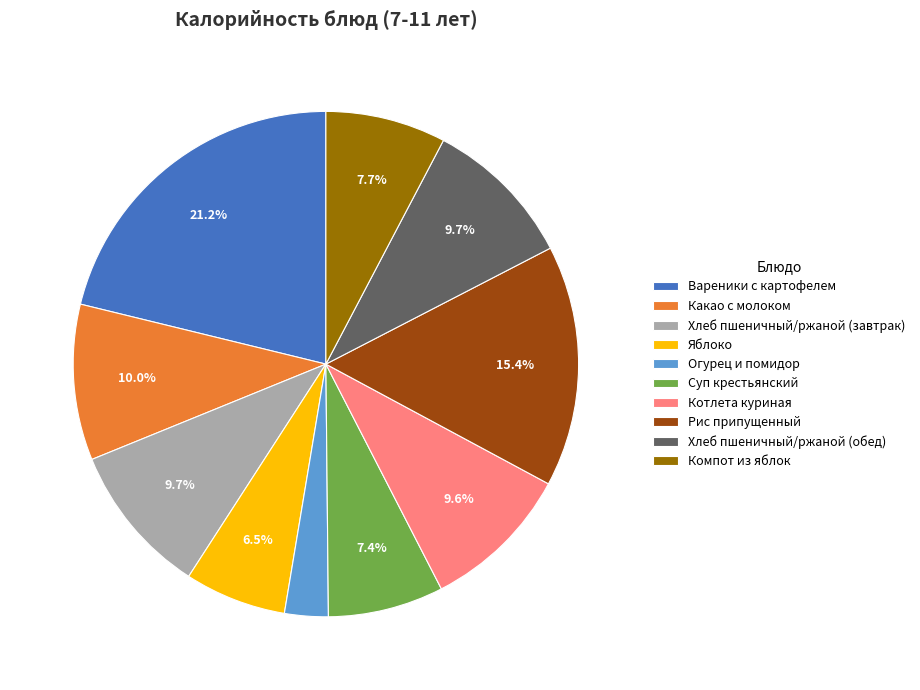

Does any single category account for the majority?

No